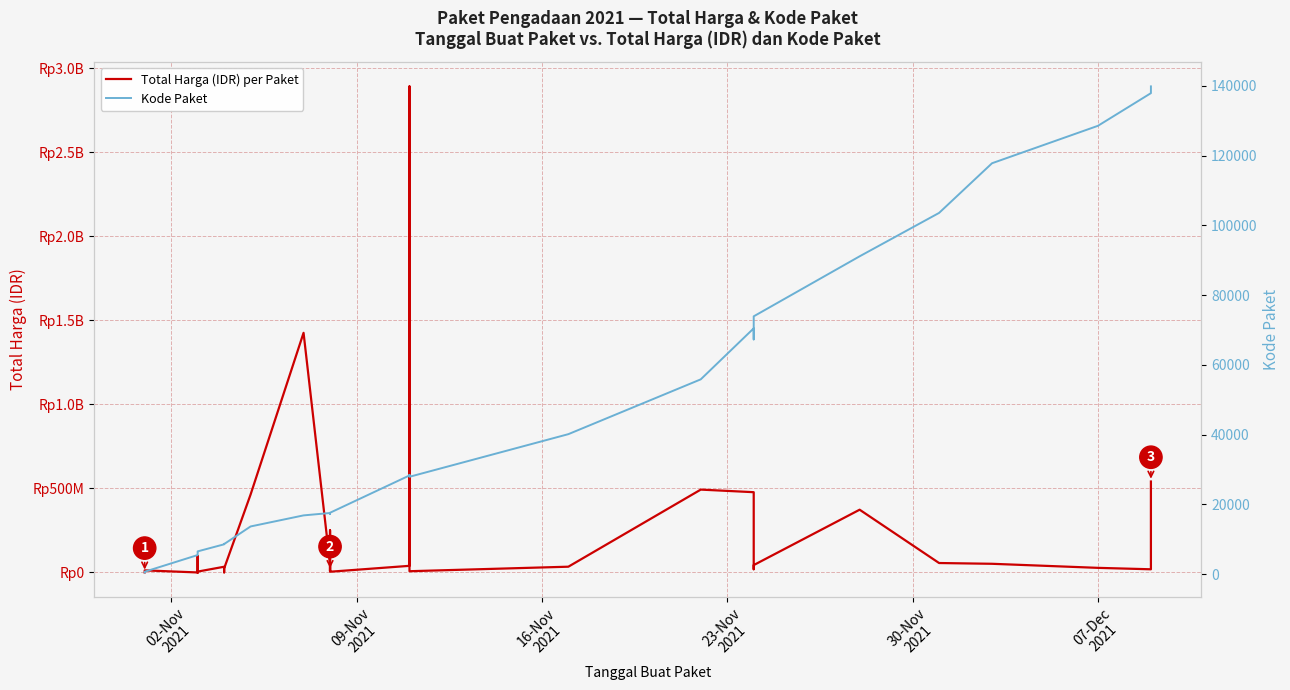

What is the difference between the maximum and minimum values in the Kode Paket series?

139353